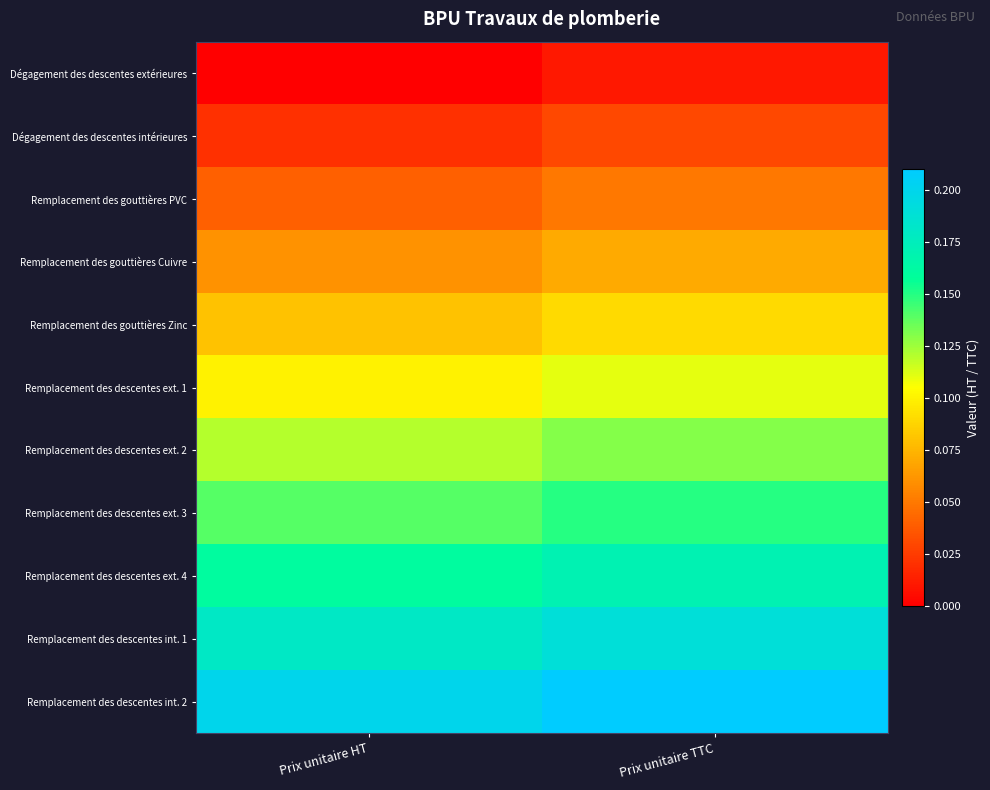

Reading right to left, what are all the values shown in this chart?

Dégagement des descentes extérieures: Prix unitaire TTC=0.0	Prix unitaire HT=0.0
Dégagement des descentes intérieures: Prix unitaire TTC=0.0	Prix unitaire HT=0.0
Remplacement des gouttières PVC: Prix unitaire TTC=0.1	Prix unitaire HT=0.0
Remplacement des gouttières Cuivre: Prix unitaire TTC=0.1	Prix unitaire HT=0.1
Remplacement des gouttières Zinc: Prix unitaire TTC=0.1	Prix unitaire HT=0.1
Remplacement des descentes ext. 1: Prix unitaire TTC=0.1	Prix unitaire HT=0.1
Remplacement des descentes ext. 2: Prix unitaire TTC=0.1	Prix unitaire HT=0.1
Remplacement des descentes ext. 3: Prix unitaire TTC=0.1	Prix unitaire HT=0.1
Remplacement des descentes ext. 4: Prix unitaire TTC=0.2	Prix unitaire HT=0.2
Remplacement des descentes int. 1: Prix unitaire TTC=0.2	Prix unitaire HT=0.2
Remplacement des descentes int. 2: Prix unitaire TTC=0.2	Prix unitaire HT=0.2